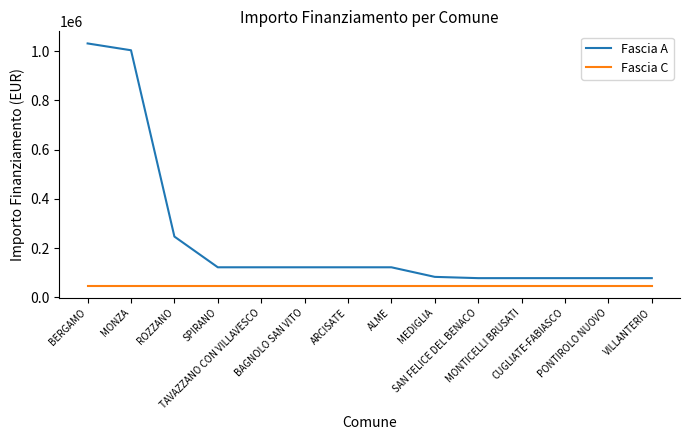

Which series has the widest spread of values?

Fascia A